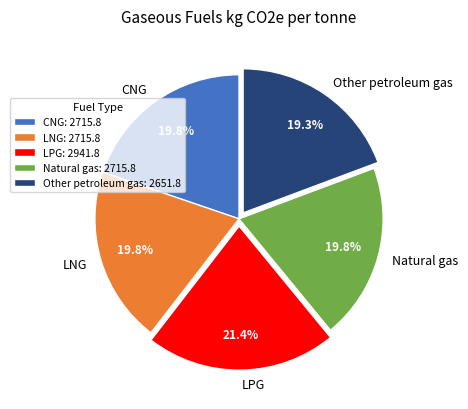

Do LNG and CNG together represent more than half of the pie?

No